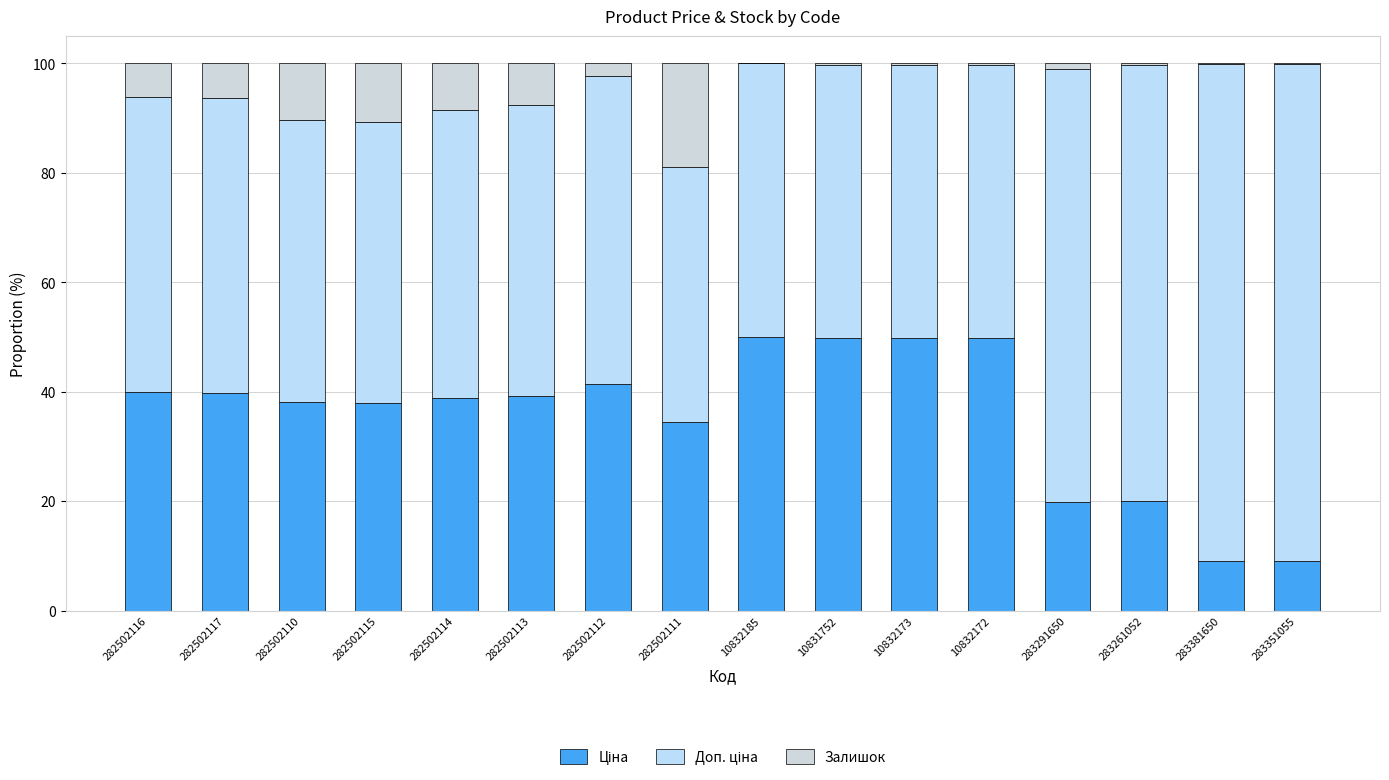

What is the label of the 1st bar from the right?

283351055